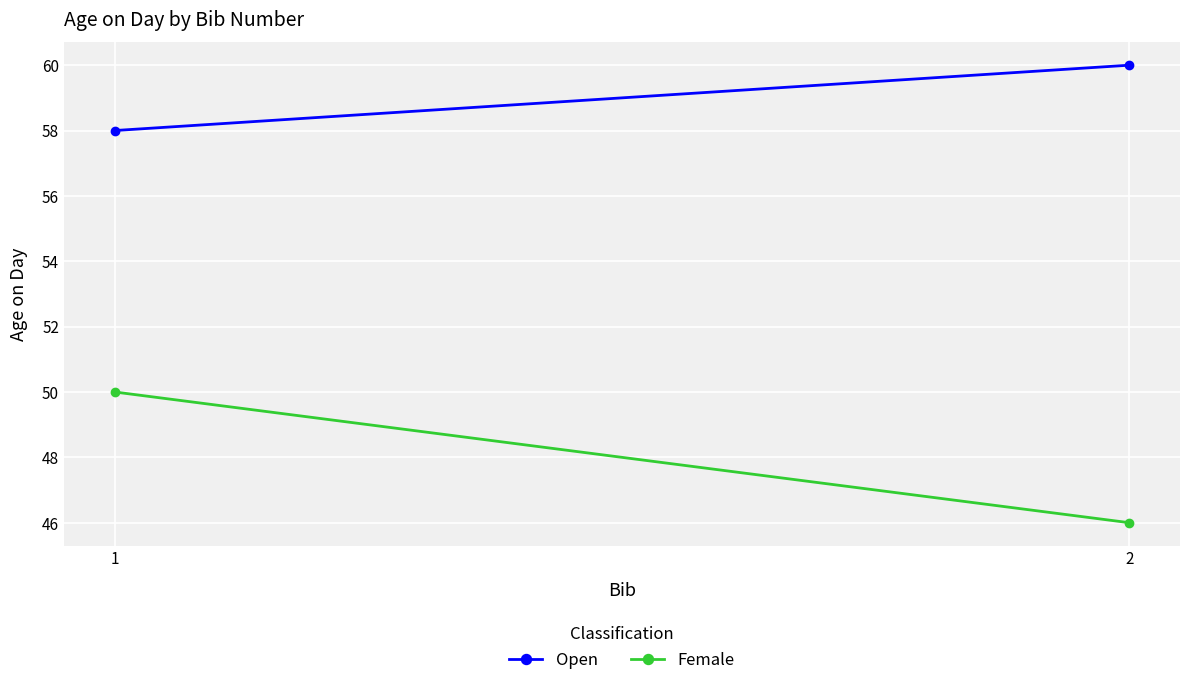

What is the highest value of the Open series?

60